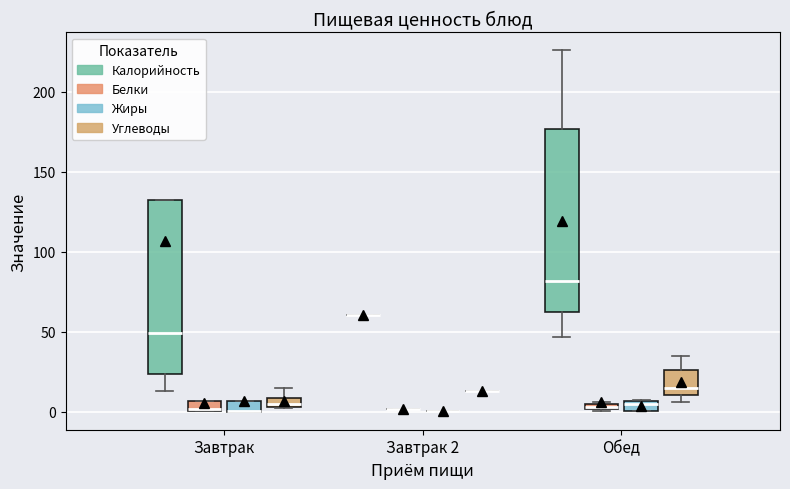

Which box is the tallest, from its lower edge to its upper edge?

Обед (Калорийность)